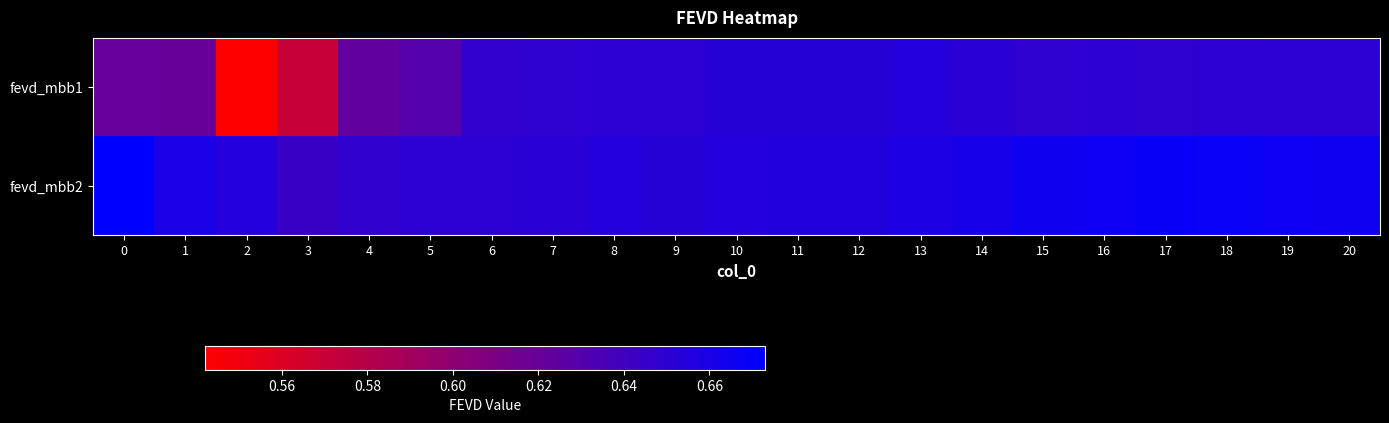

At how many categories does at least one series exceed 0?

21